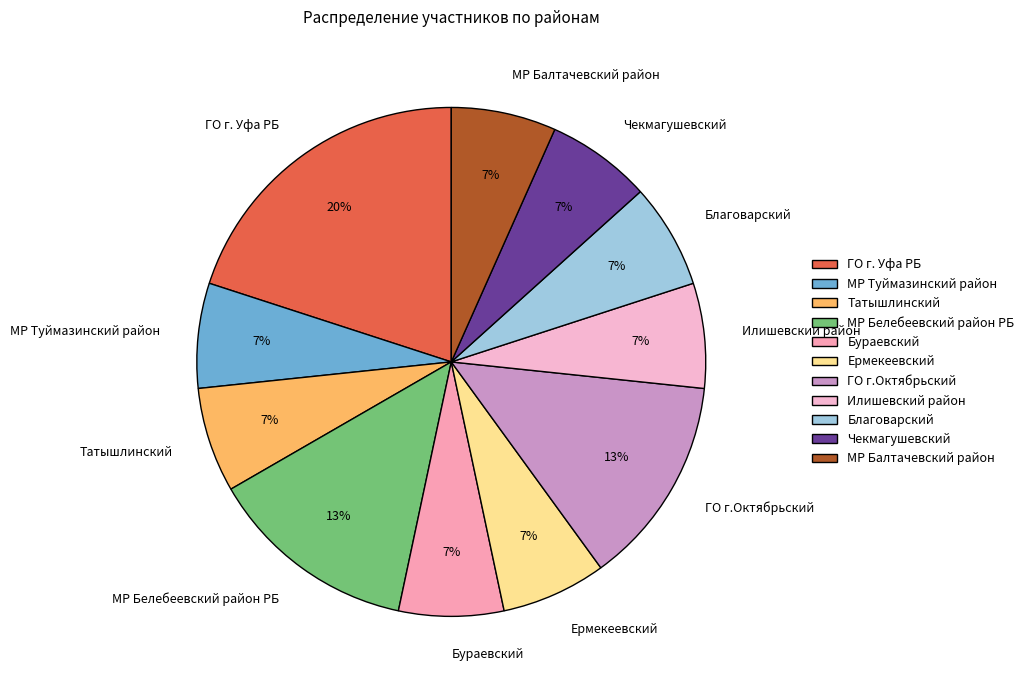

True or false: Ермекеевский accounts for 17% of the total.

False